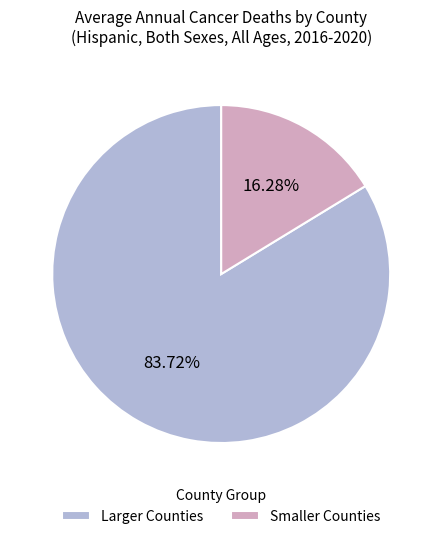

Does any single category account for the majority?

Yes